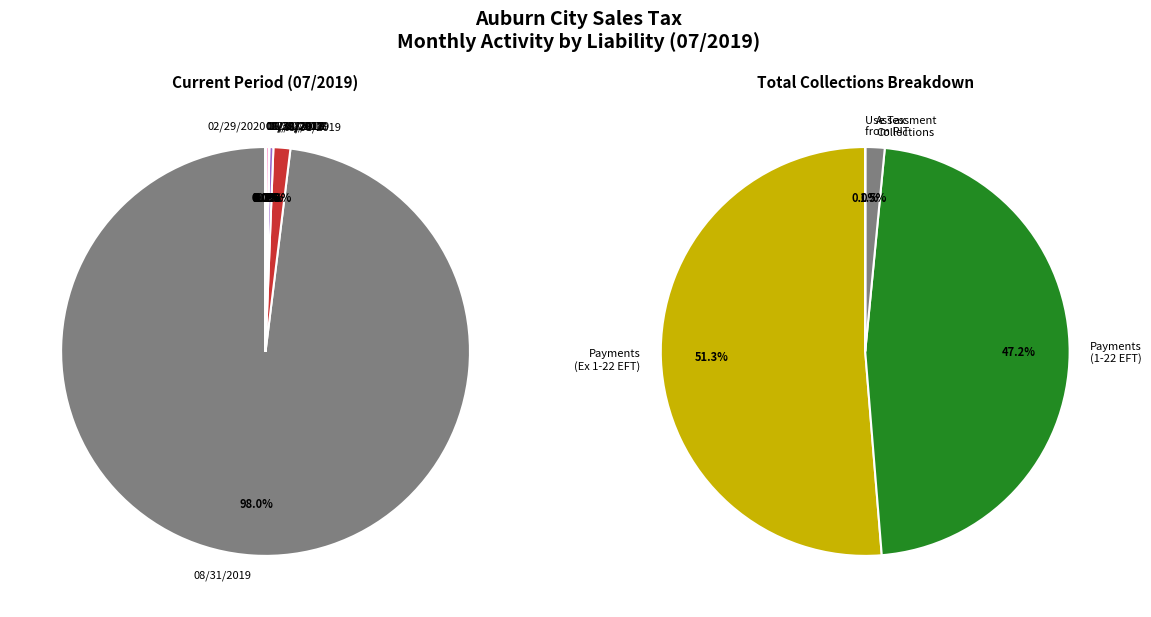

How many segments does this pie chart have?

10